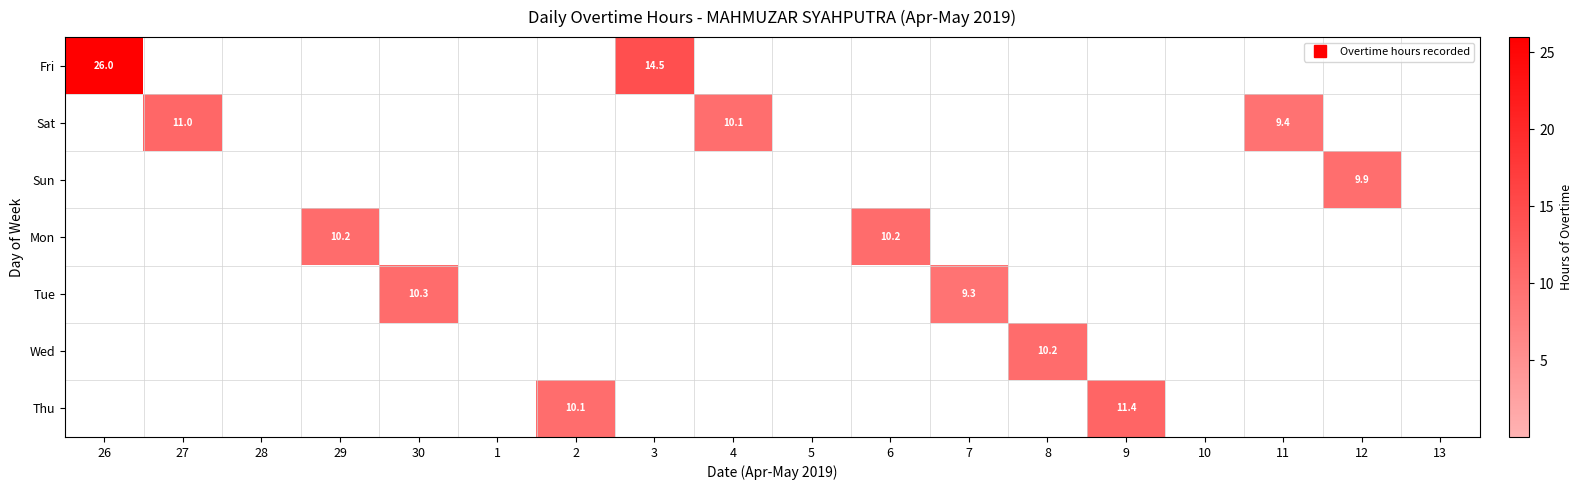

Between 28 and 11, which is larger?

28